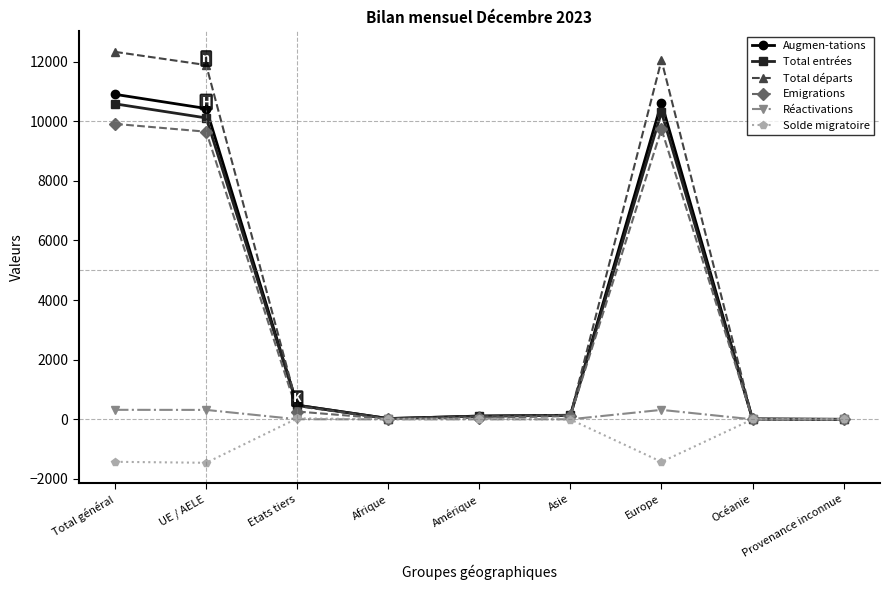

True or false: Emigrations has more than 0 points higher than both neighbors.

True